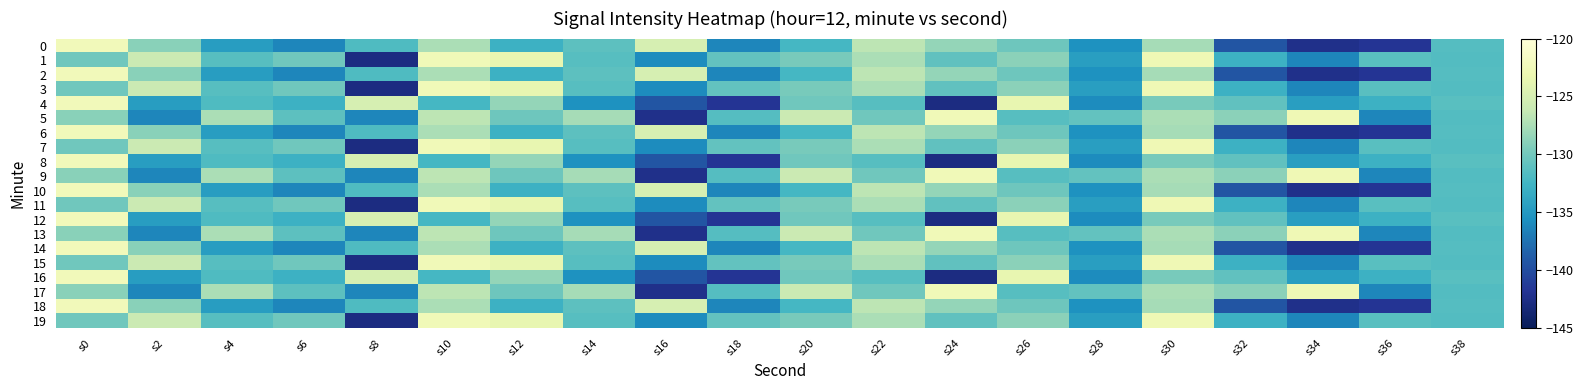

Rank the series by their maximum value, from highest to lowest.

0, 2, 4, 6, 8, 10, 12, 14, 16, 18, 1, 3, 5, 7, 9, 11, 13, 15, 17, 19